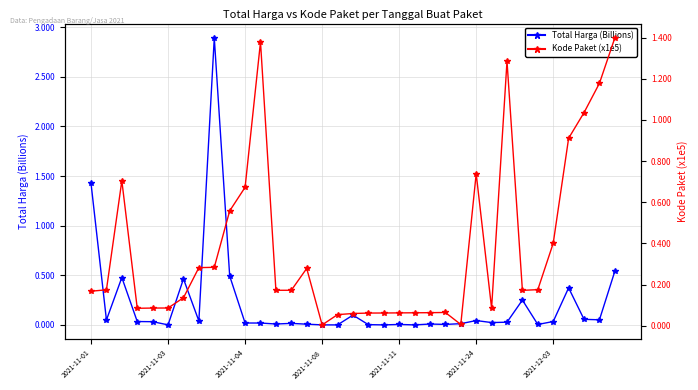

List the series in order of their overall mean, highest first.

Kode Paket (x1e5), Total Harga (Billions)